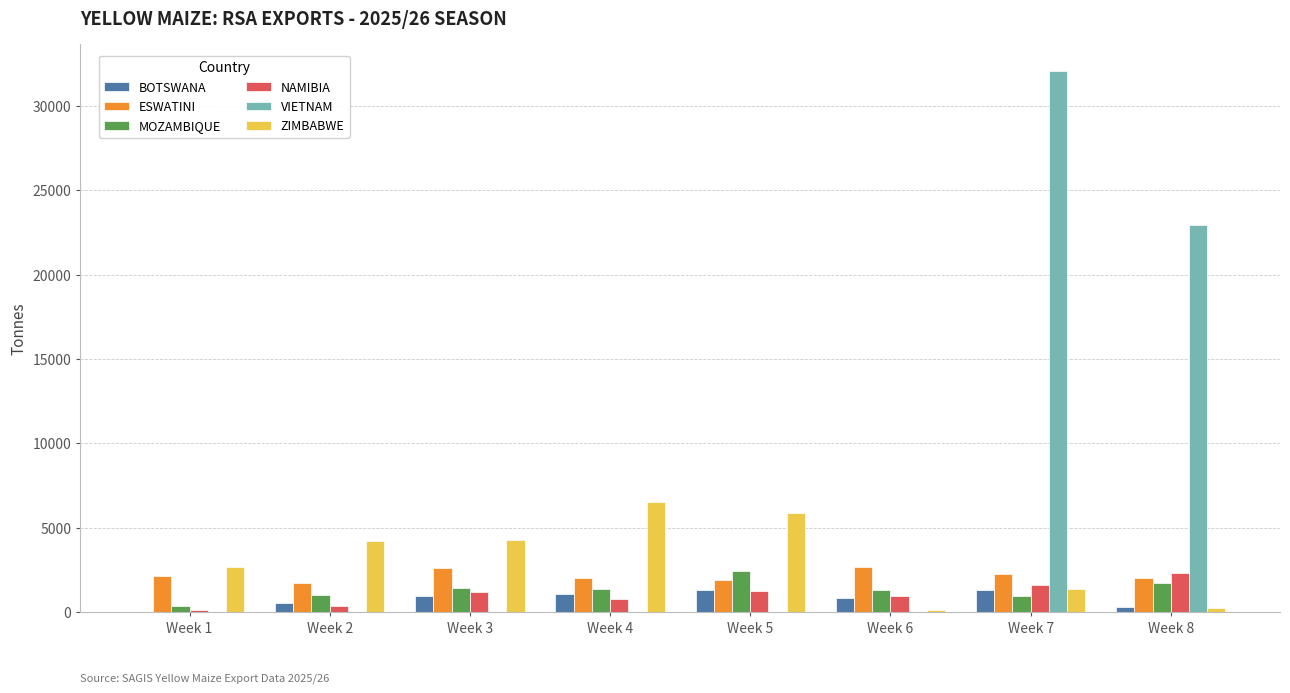

Which series has the largest total across all categories?

VIETNAM